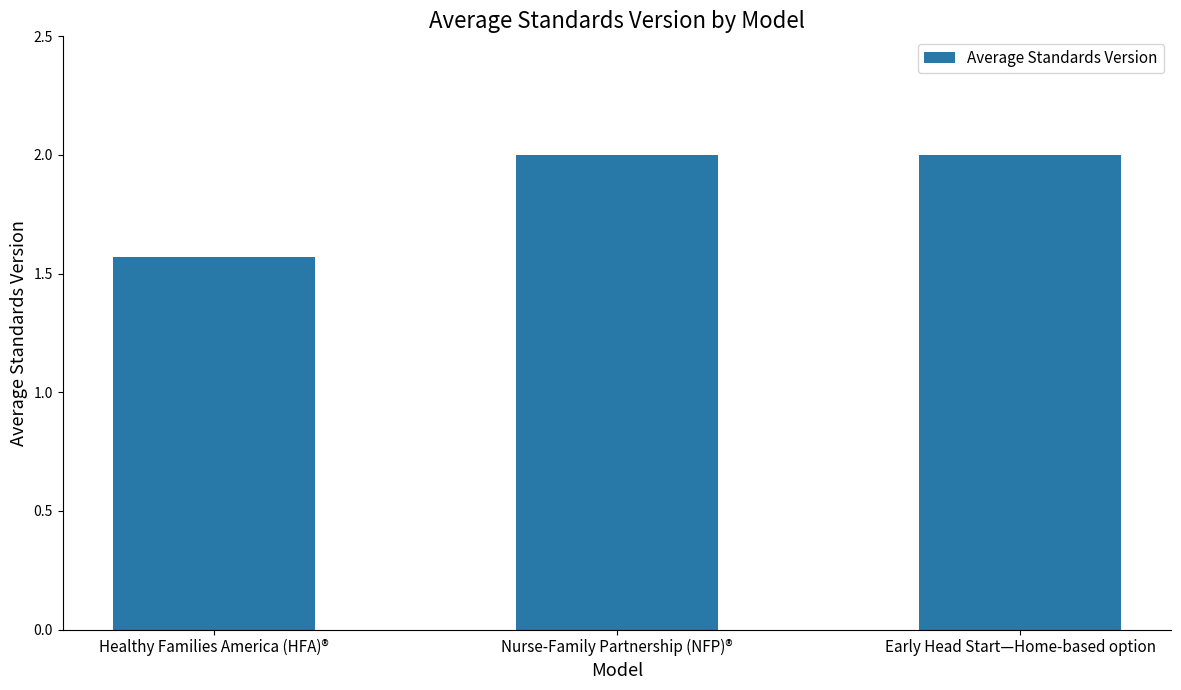

The chart shows a value of 3.5 at Early Head Start—Home-based option. True or false?

False